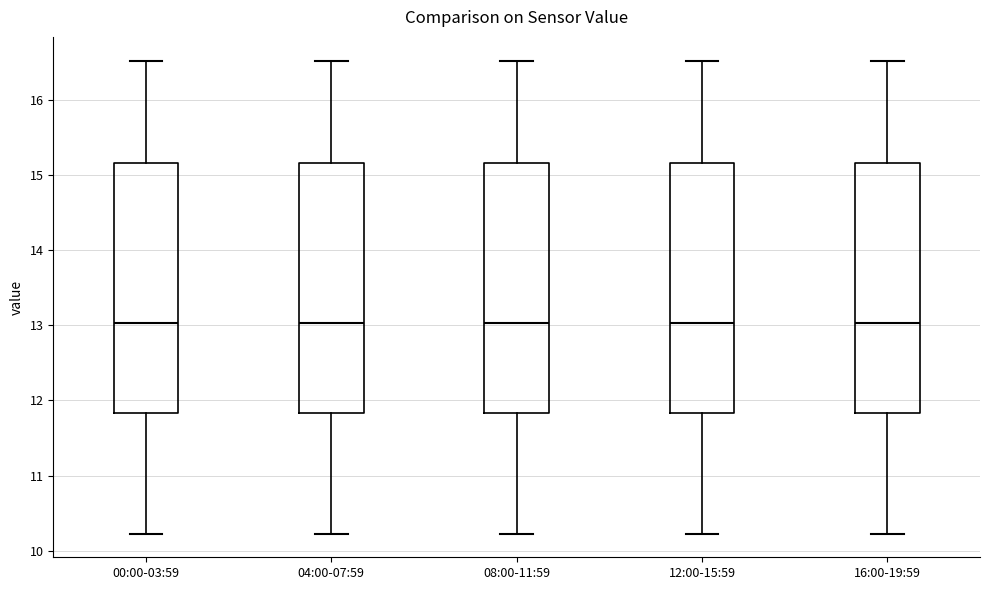

Reading left to right, read every box against the y-axis: the position of its median line, the range the box covers, and the ends of its whiskers. The values are not printed on the chart, so give them approximately, as read against the axis.

00:00-03:59: median 13.0, box 11.8 to 15.2, whiskers 10.2 to 16.5
04:00-07:59: median 13.0, box 11.8 to 15.2, whiskers 10.2 to 16.5
08:00-11:59: median 13.0, box 11.8 to 15.2, whiskers 10.2 to 16.5
12:00-15:59: median 13.0, box 11.8 to 15.2, whiskers 10.2 to 16.5
16:00-19:59: median 13.0, box 11.8 to 15.2, whiskers 10.2 to 16.5